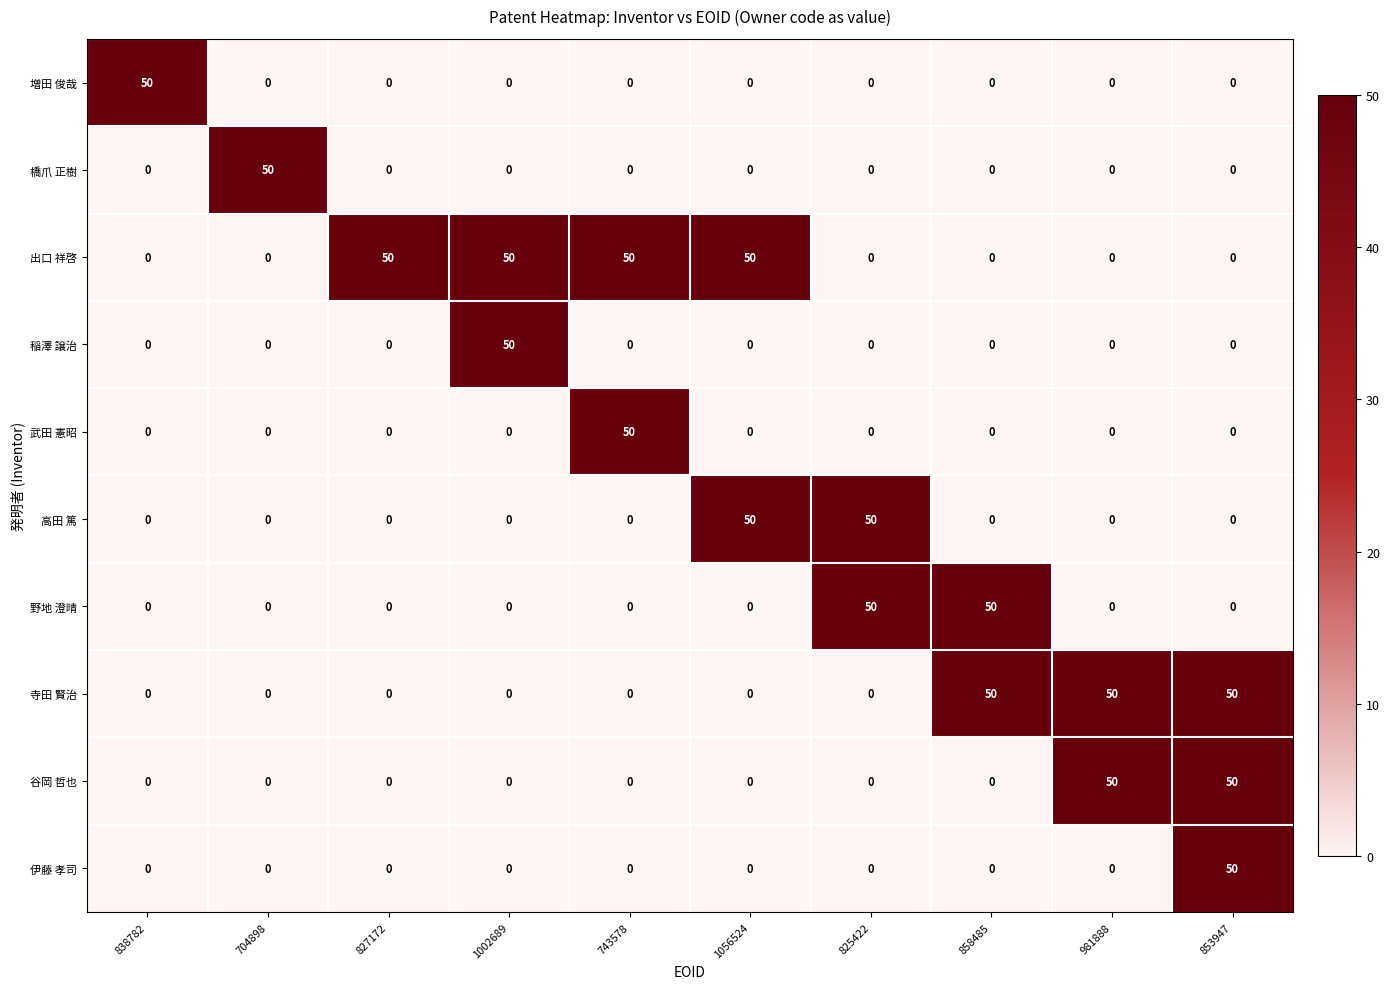

What is the maximum value for 寺田 賢治?

50